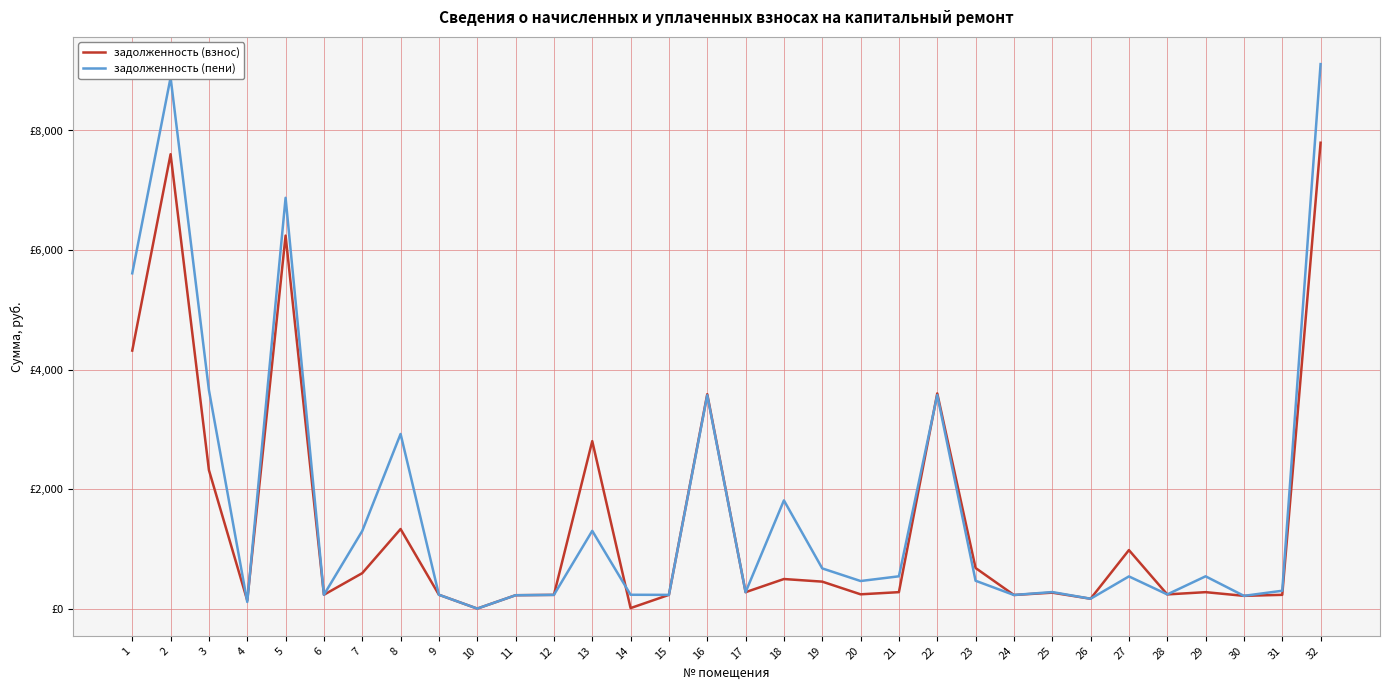

Where is the first local maximum for задолженность (пени)?

2